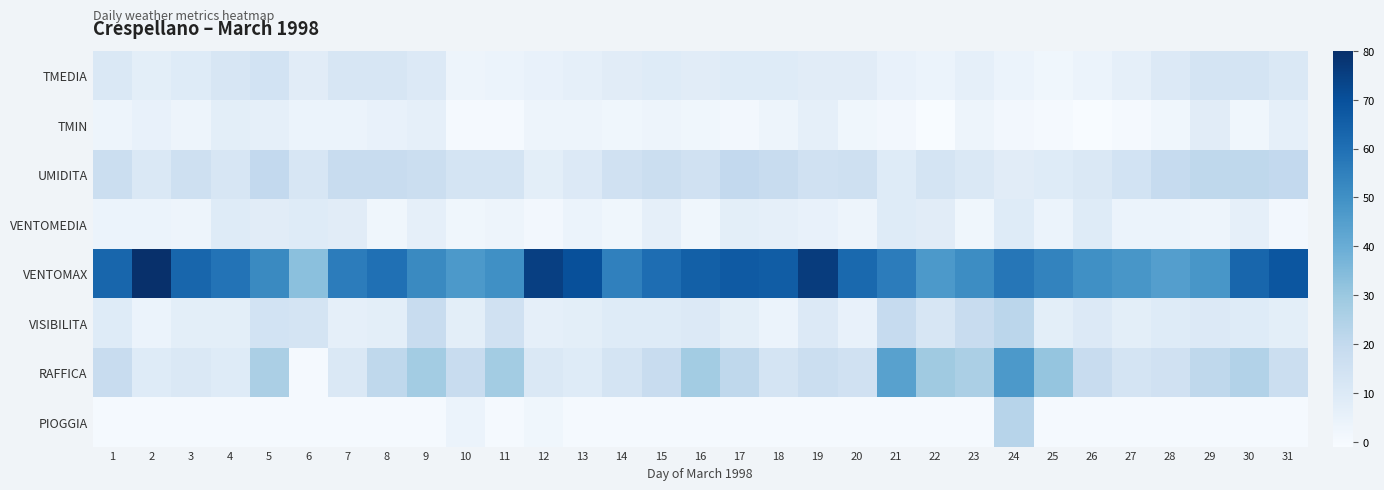

Reading right to left, transcribe all the data shown in this chart.

TMEDIA: 31=11	30=13	29=13	28=10	27=6	26=4	25=2	24=4	23=6	22=4	21=5	20=8	19=8	18=9	17=9	16=8	15=9	14=8	13=6	12=5	11=4	10=3	9=10	8=12	7=12	6=8	5=14	4=12	3=9	2=7	1=11
TMIN: 31=6	30=2	29=8	28=2	27=0	26=-1	25=0	24=1	23=3	22=-1	21=1	20=2	19=6	18=3	17=1	16=2	15=3	14=2	13=3	12=3	11=0	10=0	9=6	8=5	7=4	6=4	5=6	4=7	3=3	2=5	1=3
UMIDITA: 31=20	30=21	29=21	28=19	27=14	26=11	25=9	24=8	23=11	22=13	21=9	20=16	19=15	18=18	17=20	16=15	15=17	14=15	13=10	12=7	11=13	10=13	9=17	8=18	7=18	6=12	5=20	4=12	3=16	2=11	1=17
VENTOMEDIA: 31=1	30=6	29=3	28=4	27=4	26=9	25=4	24=9	23=2	22=8	21=9	20=3	19=5	18=6	17=7	16=2	15=6	14=2	13=4	12=1	11=3	10=2	9=6	8=2	7=8	6=9	5=8	4=9	3=3	2=4	1=4
VENTOMAX: 31=68	30=63	29=48	28=45	27=48	26=50	25=54	24=58	23=51	22=47	21=56	20=62	19=76	18=66	17=67	16=65	15=61	14=55	13=70	12=75	11=50	10=47	9=52	8=60	7=56	6=33	5=52	4=59	3=63	2=80	1=63
VISIBILITA: 31=7	30=9	29=10	28=9	27=7	26=10	25=7	24=22	23=18	22=12	21=19	20=5	19=10	18=4	17=7	16=10	15=9	14=9	13=7	12=6	11=15	10=7	9=18	8=7	7=6	6=13	5=14	4=7	3=7	2=4	1=9
RAFFICA: 31=17	30=24	29=21	28=15	27=13	26=18	25=31	24=47	23=26	22=29	21=44	20=15	19=17	18=13	17=21	16=28	15=18	14=13	13=9	12=11	11=28	10=18	9=28	8=21	7=11	6=0	5=26	4=9	3=11	2=9	1=18
PIOGGIA: 31=0	30=0	29=0	28=0	27=0	26=0	25=0	24=23	23=0	22=0	21=0	20=0	19=0	18=0	17=0	16=0	15=0	14=0	13=0	12=2	11=0	10=4	9=0	8=0	7=0	6=0	5=0	4=0	3=0	2=0	1=0